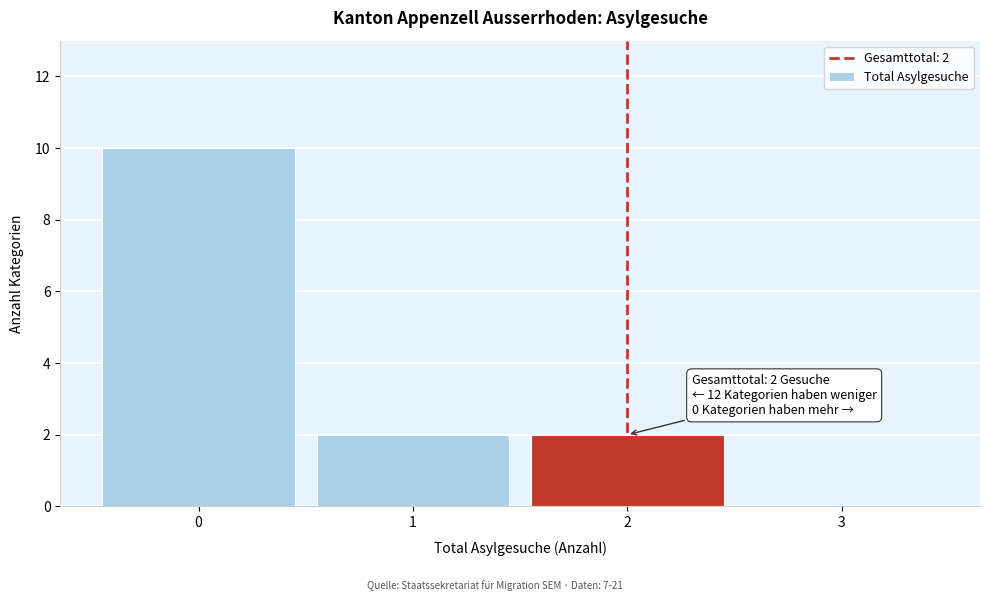

Over which range of the x-axis is the bar tallest?

-0.5 to 0.5